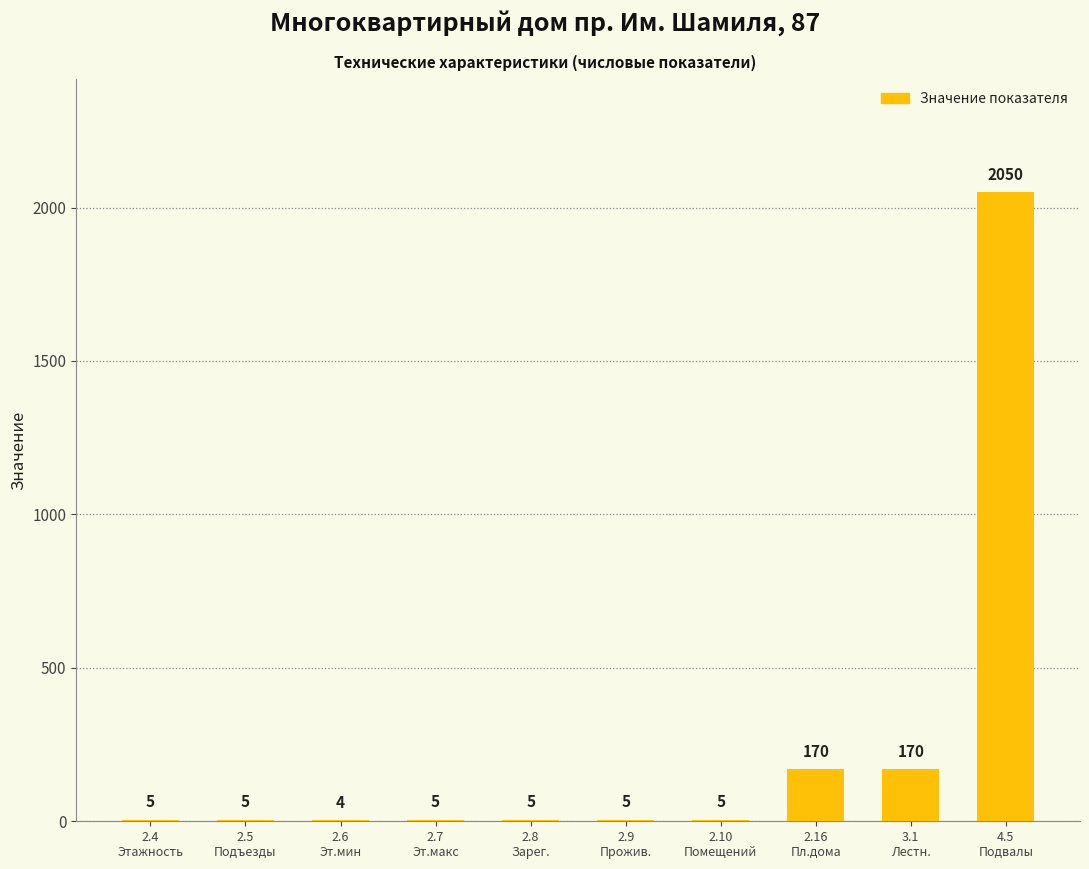

What is the sum of all values?

2424